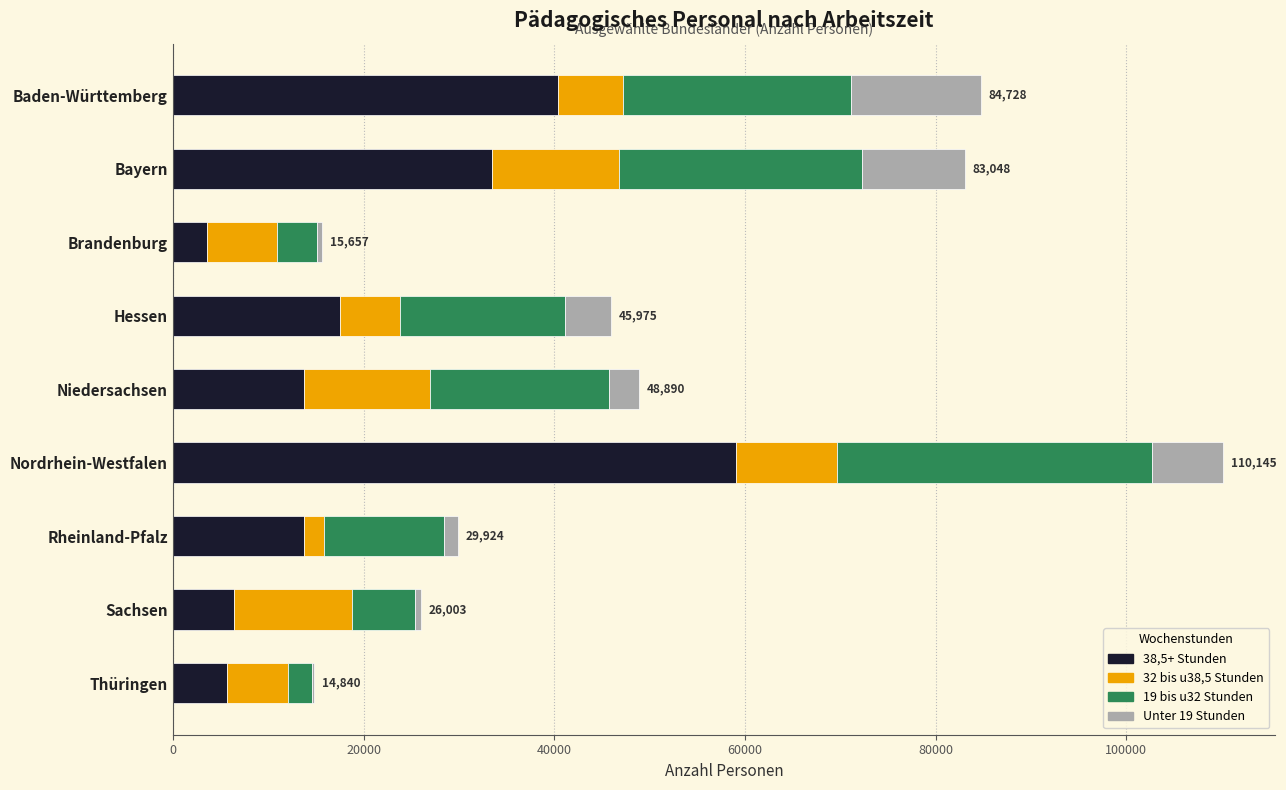

At which category is the sum across all series the highest?

Nordrhein-Westfalen